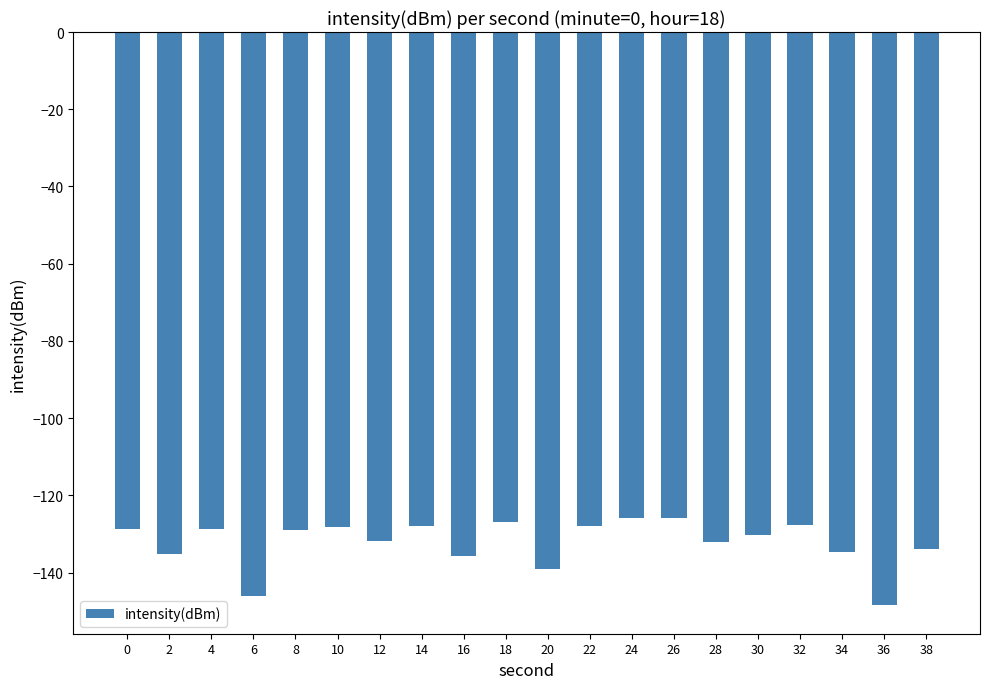

How many bars are there in total?

20